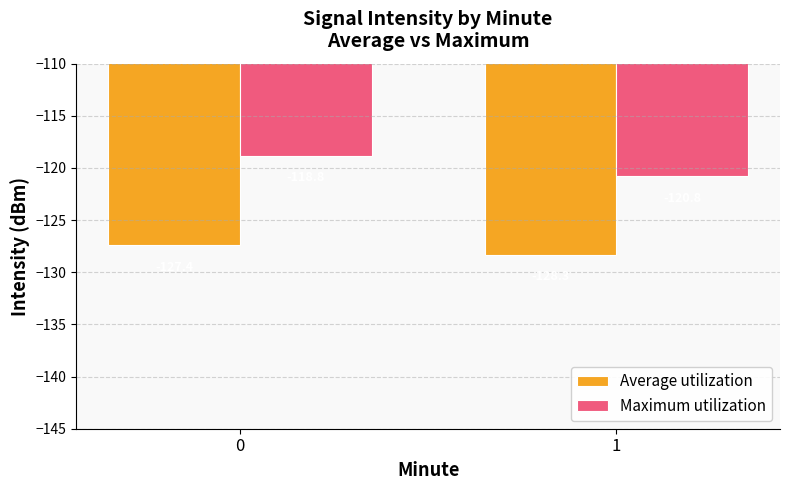

What is the total value across all series at 0?

-246.2